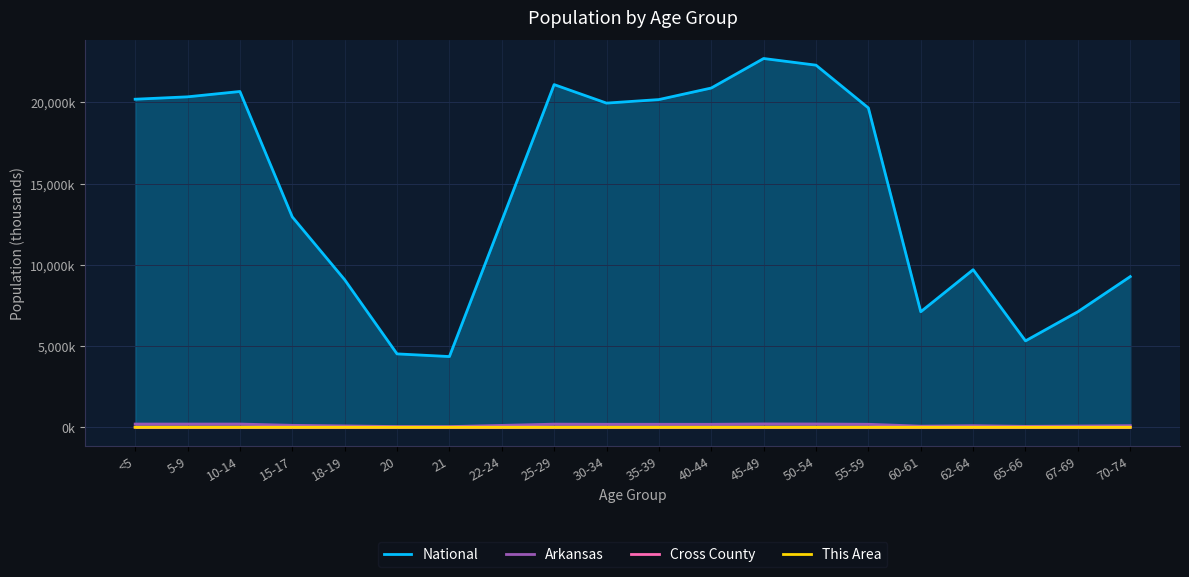

Rank the series by their maximum value, from lowest to highest.

This Area, Cross County, Arkansas, National